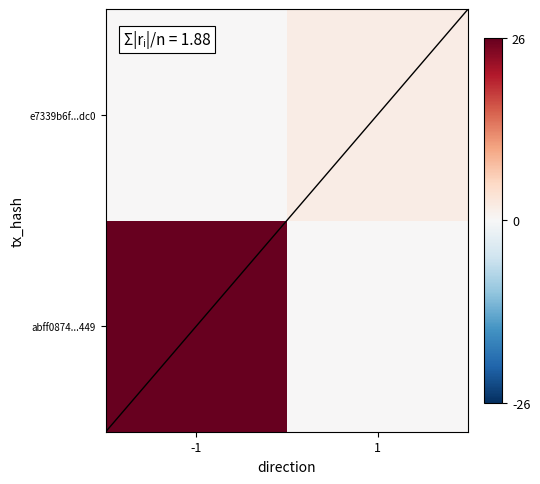

Rank the series by their maximum value, from highest to lowest.

abff0874...449, e7339b6f...dc0